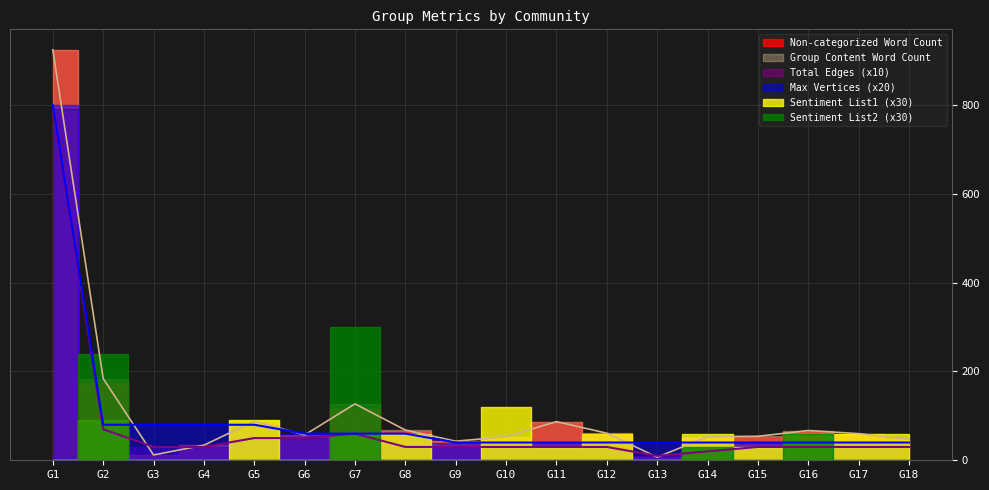

What is the minimum value shown in the chart?

7